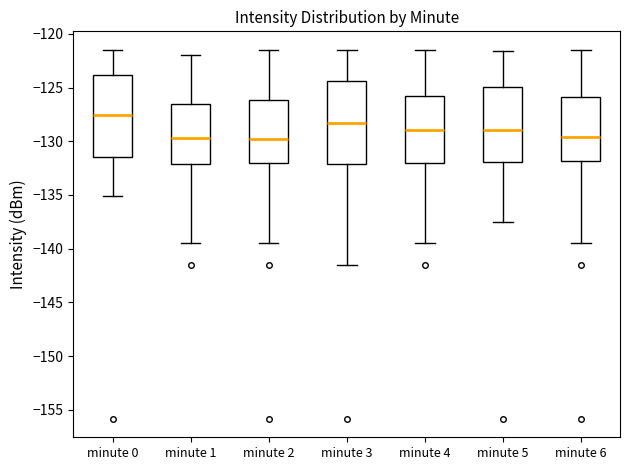

Where is the upper edge of the box for minute 4 on the y-axis? The values are not printed on the chart, so give them approximately, as read against the axis.

-126.0